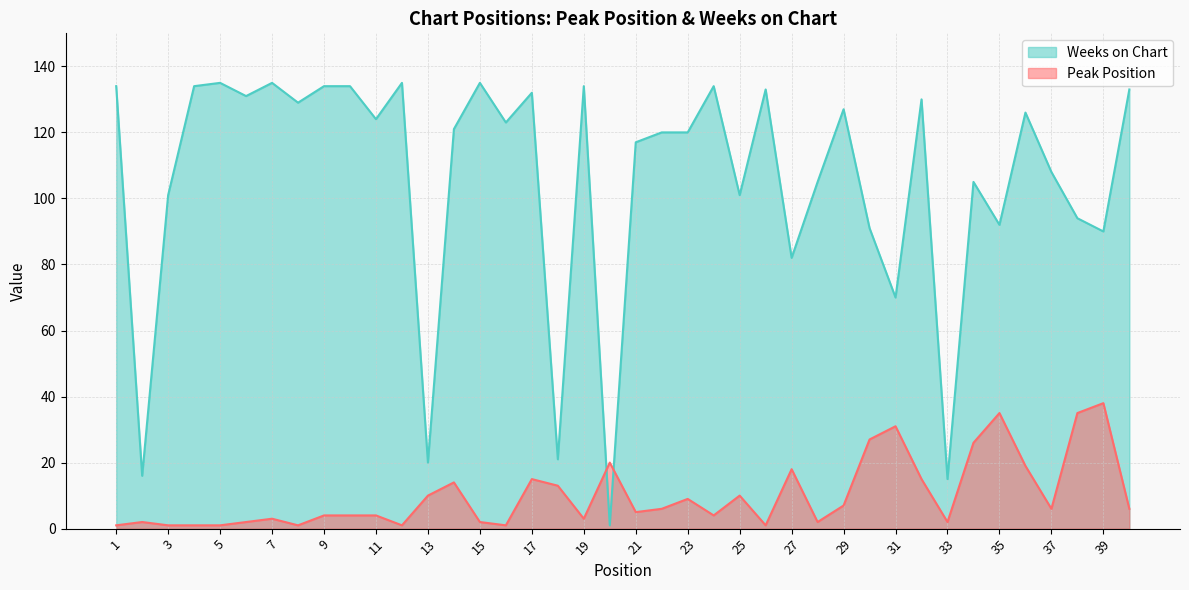

Where is Weeks on Chart nearest to the value 68?

31